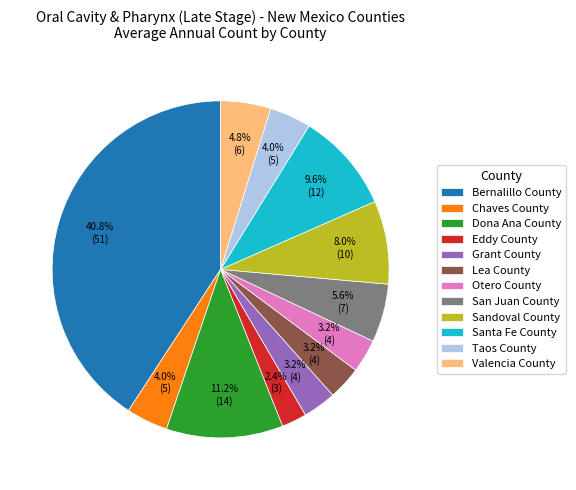

Approximately how many times larger is the value at Sandoval County compared to Eddy County?

3.3